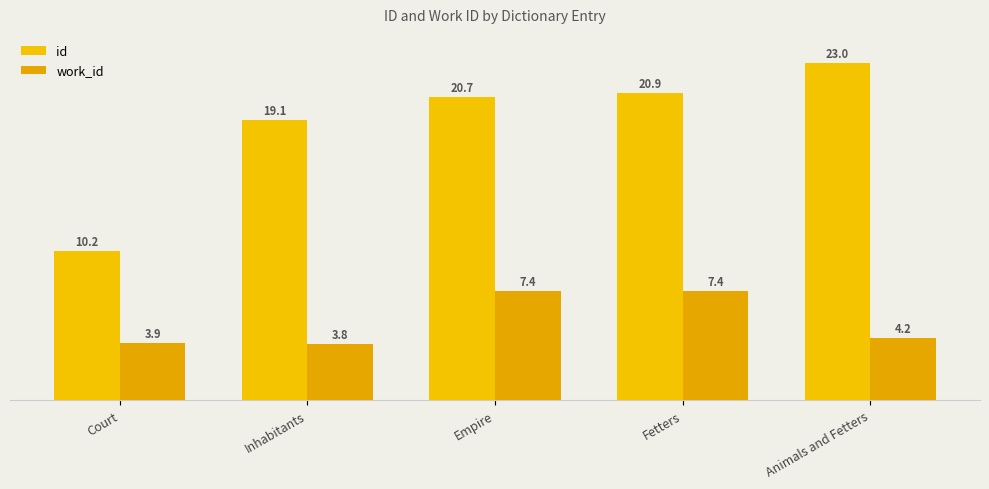

Rank the series by their average value, from highest to lowest.

id, work_id